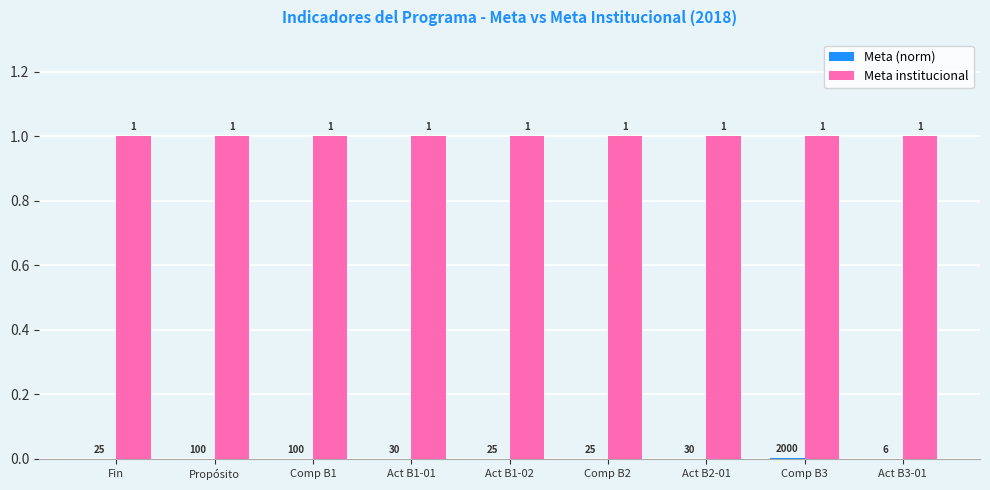

The Meta institucional series shows 1.0 at Act B2-01. True or false?

True